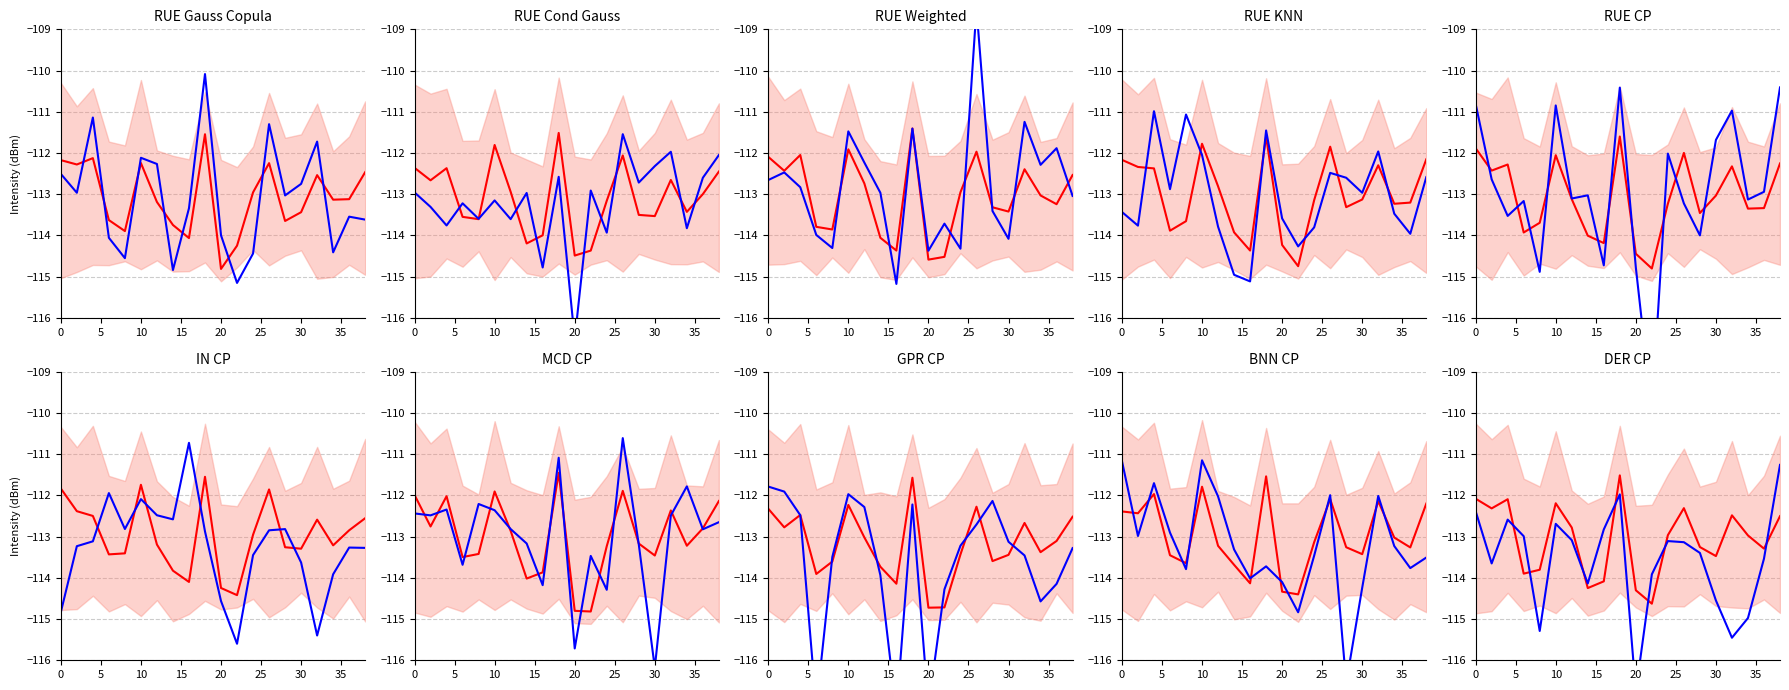

How many times do mean intensity and observed intensity cross each other?

7